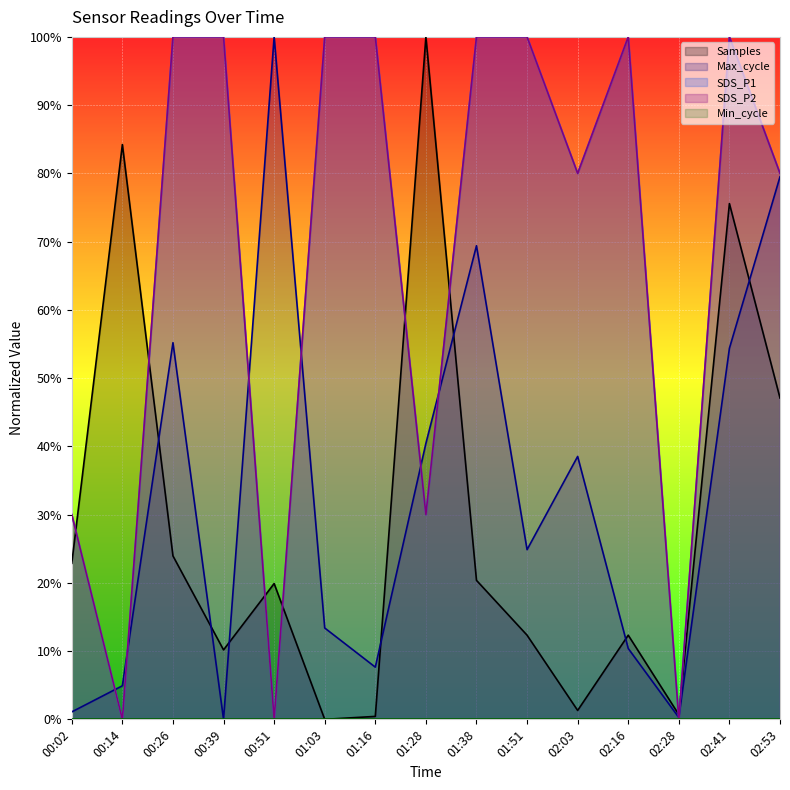

Does the chart display data point markers on the line(s)?

No